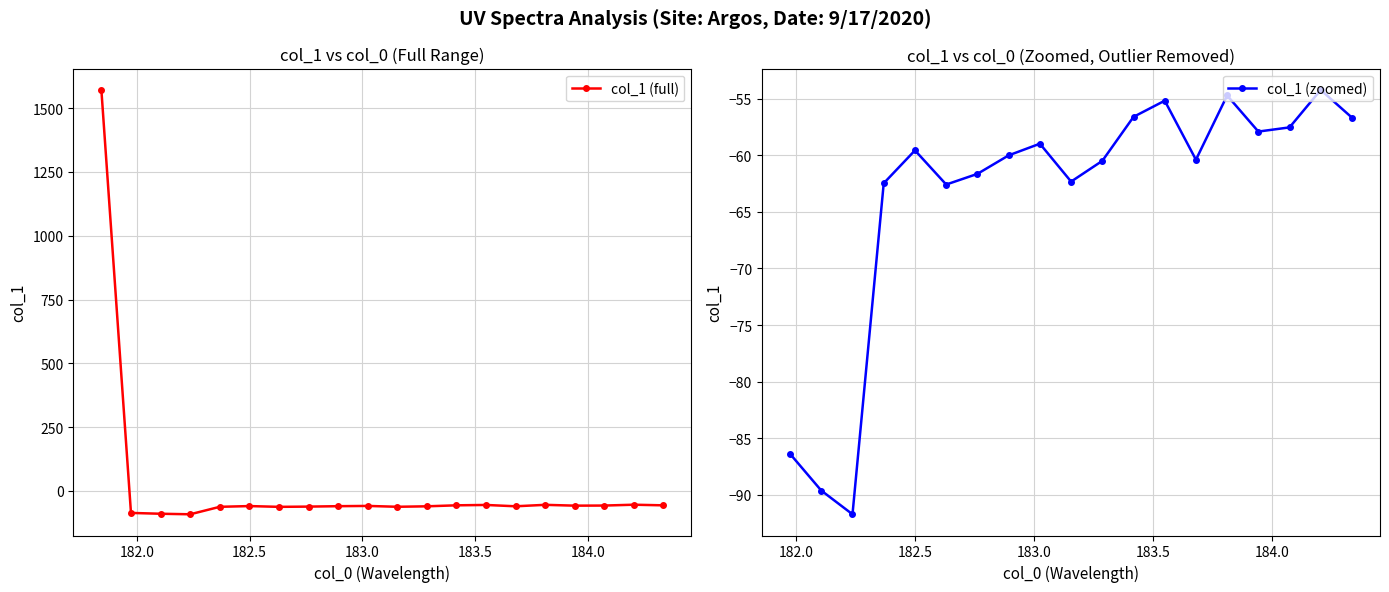

Reading right to left, extract all data points from this chart.

184.3357763242=-56.7	184.2046578328=-54.2	184.0735234058=-57.5	183.9423730432=-57.9	183.811206745=-54.7	183.6800245112=-60.4	183.5488263418=-55.2	183.4176122368=-56.6	183.2863821962=-60.5	183.15513622=-62.3	183.0238743082=-59.0	182.8925964608=-60.0	182.7613026778=-61.6	182.6299929592=-62.6	182.498667305=-59.6	182.3673257152=-62.5	182.2359681898=-91.7	182.1045947288=-89.6	181.9732053322=-86.4	181.8418=1571.7